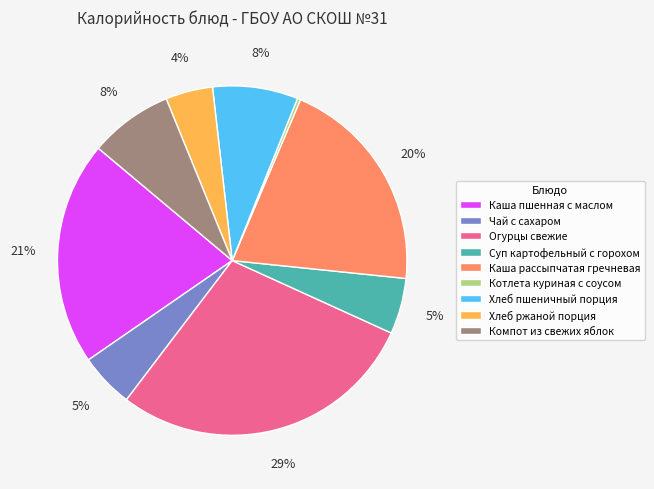

What percentage is the Хлеб ржаной порция slice, to the nearest percent?

4%